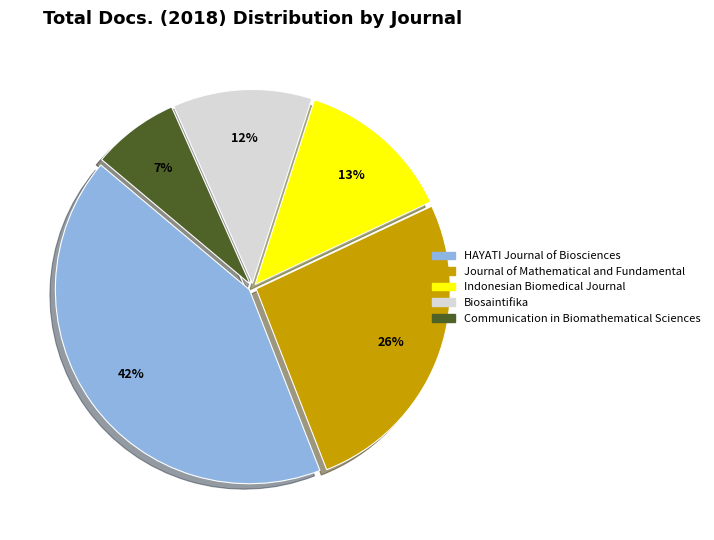

How many slices are in this pie chart?

5